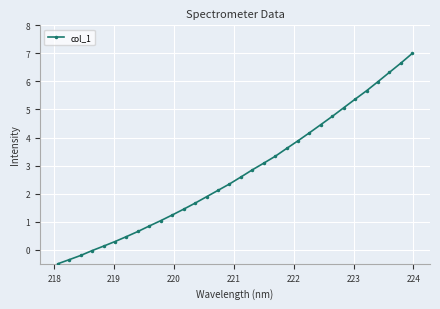

How many values are below 2?

14